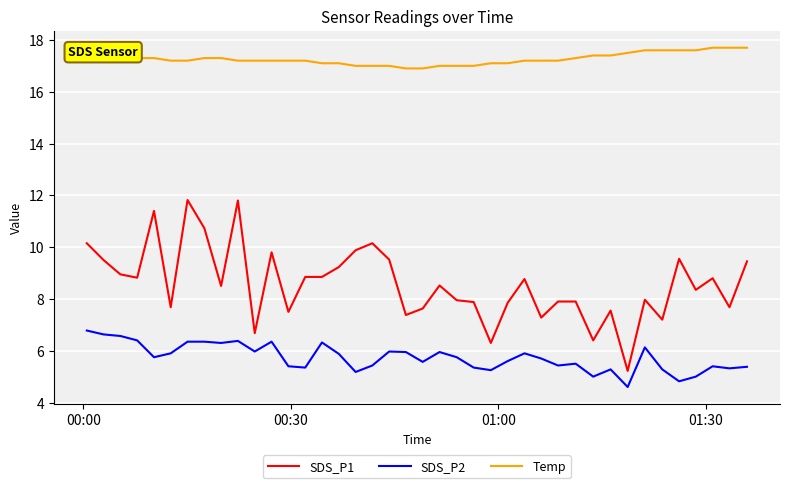

Rank the series by their average value, from highest to lowest.

Temp, SDS_P1, SDS_P2